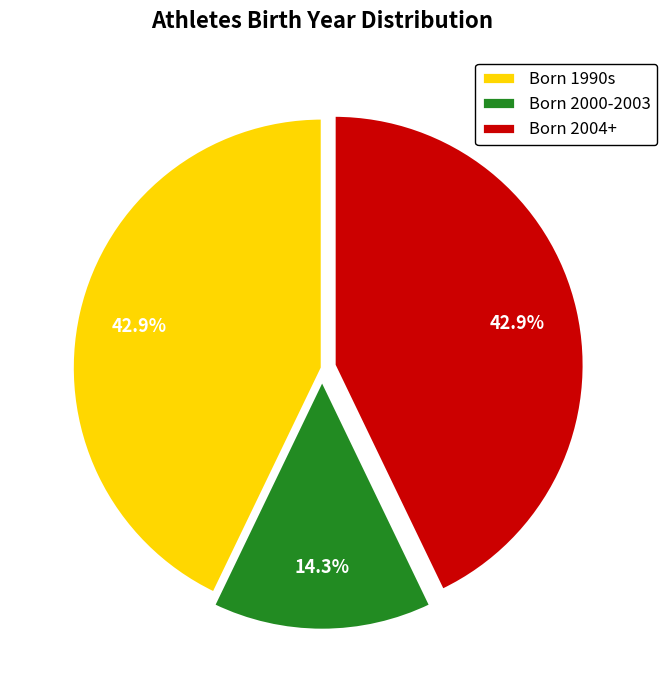

What is the ratio of the value at Born 1990s to the value at Born 2000-2003?

3.0